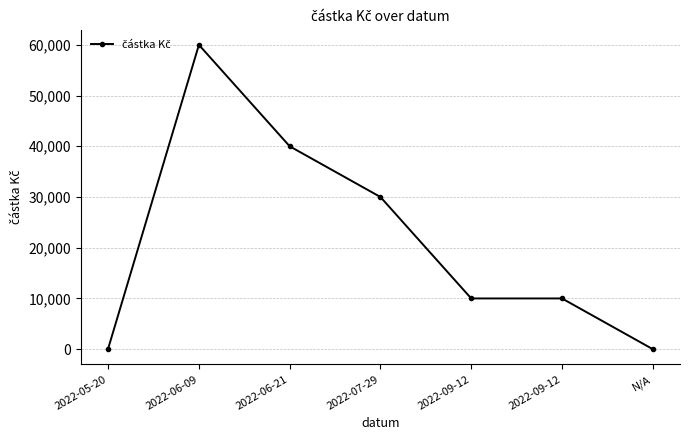

Is this an area chart (filled region under the line)?

No